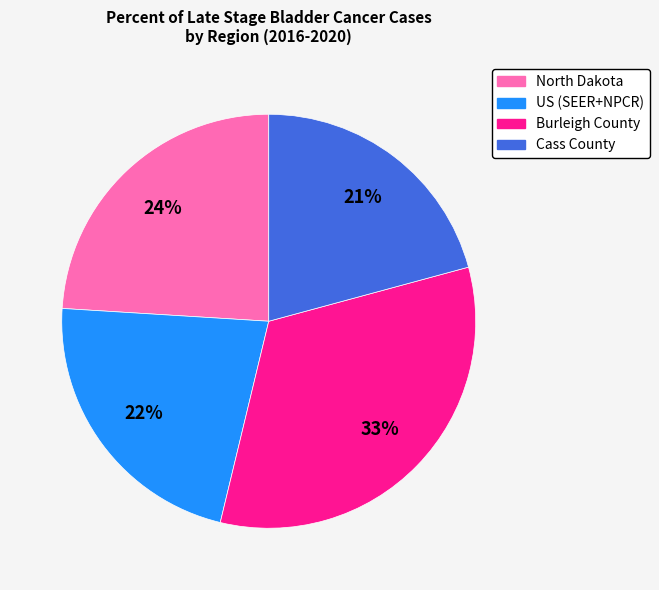

Combined, do Cass County and North Dakota account for over 50%?

No